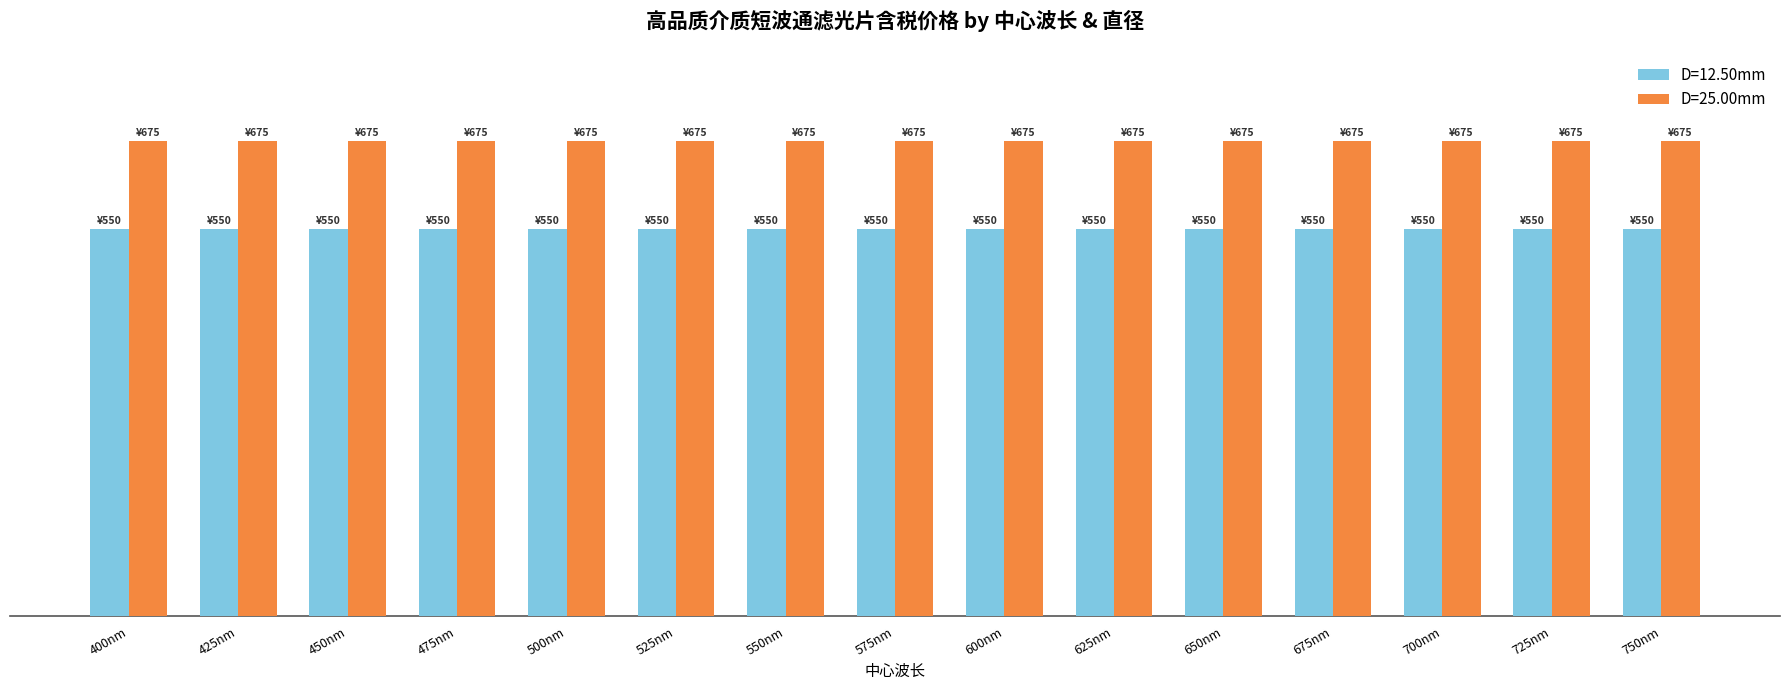

Which category has the lowest value across all series?

400nm